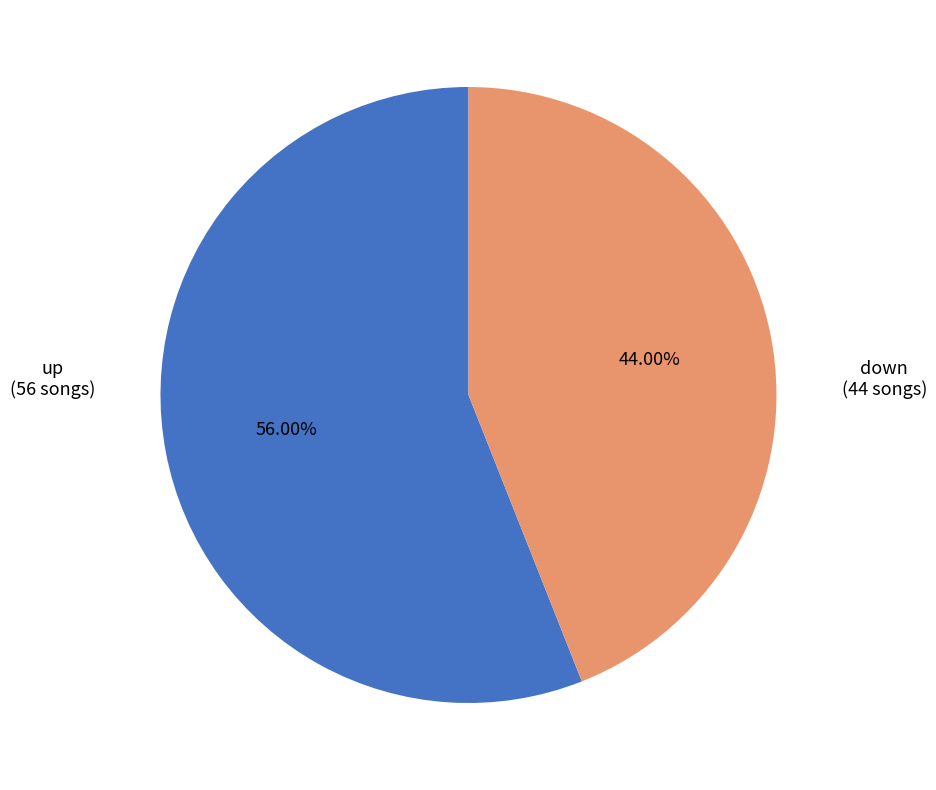

Is there a majority slice in this chart?

Yes